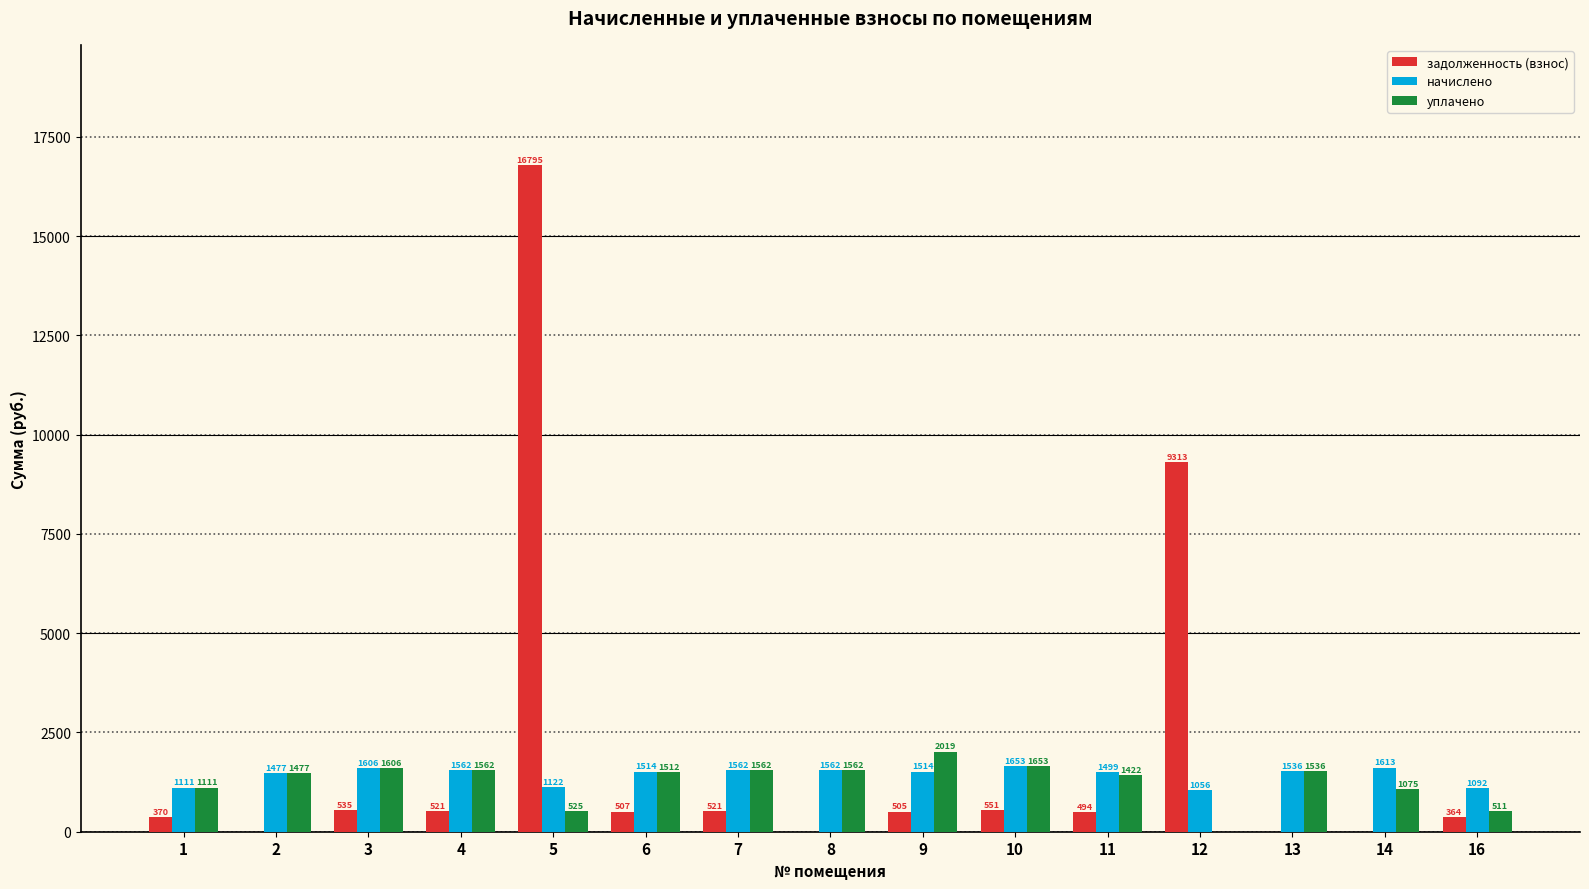

True or false: начислено has a value of 1874.8 at 1.

False